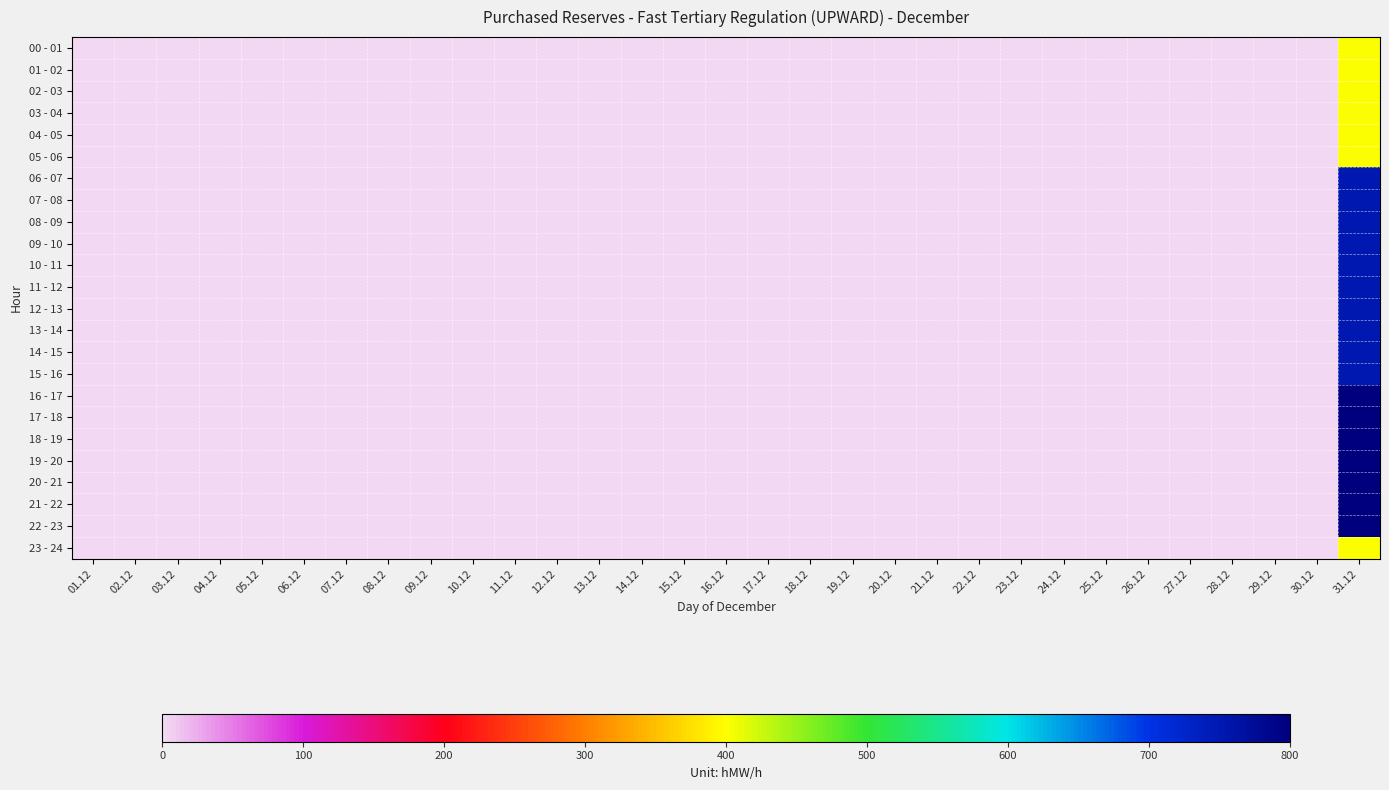

Between 26.12 and 18.12, which is larger?

26.12